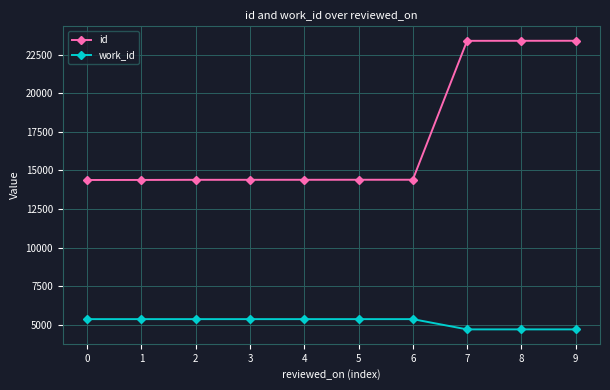

What is the difference between the maximum and minimum values in the id series?

9015